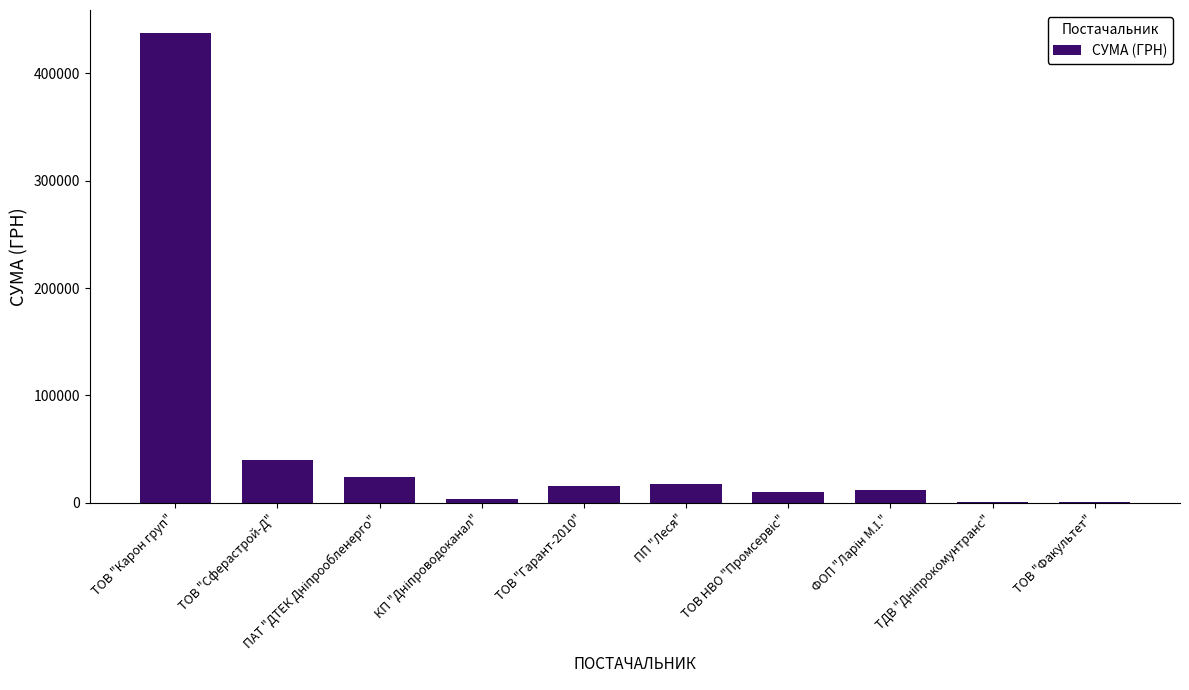

How many data points are above 15609?

5